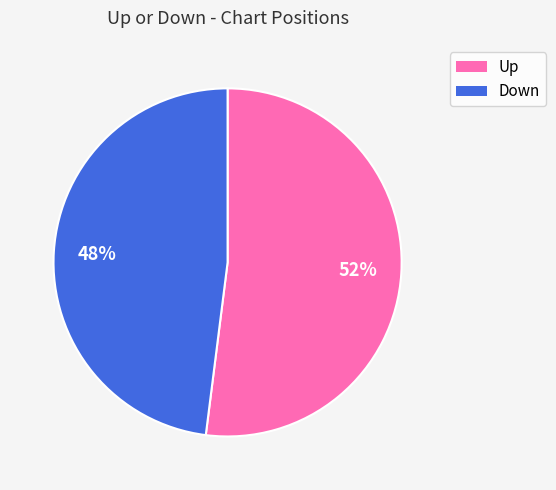

Combined, do Up and Down account for over 50%?

Yes